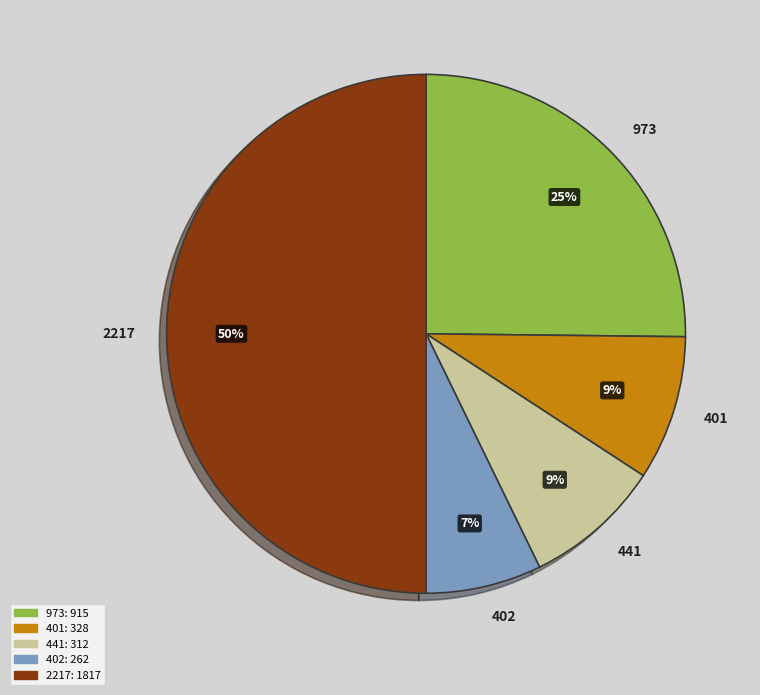

To the nearest percent, what is the combined percentage of 973 and 2217?

75%